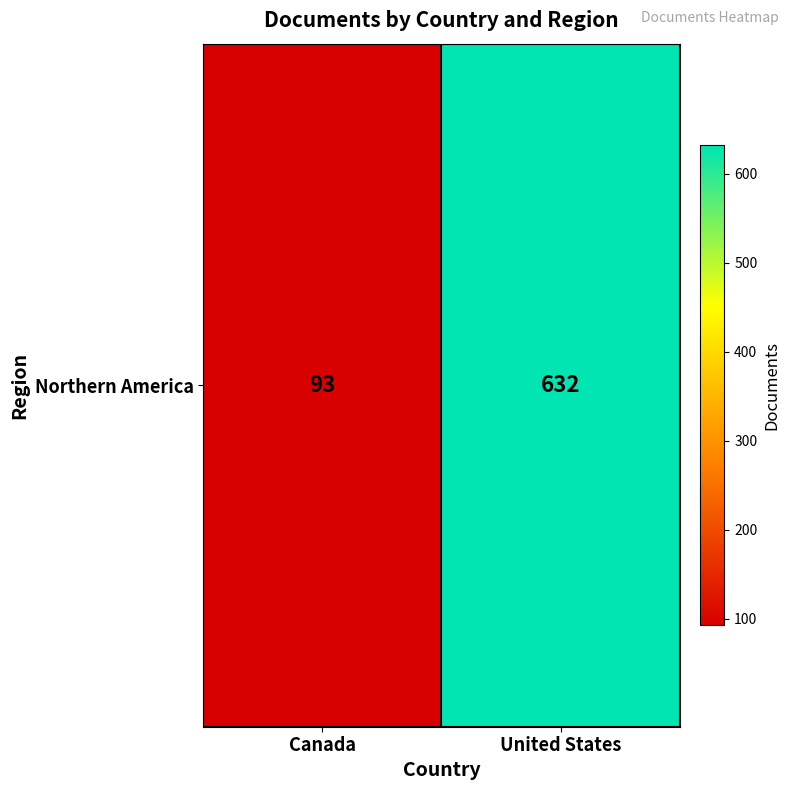

Which label corresponds to the smallest value in the chart?

Canada